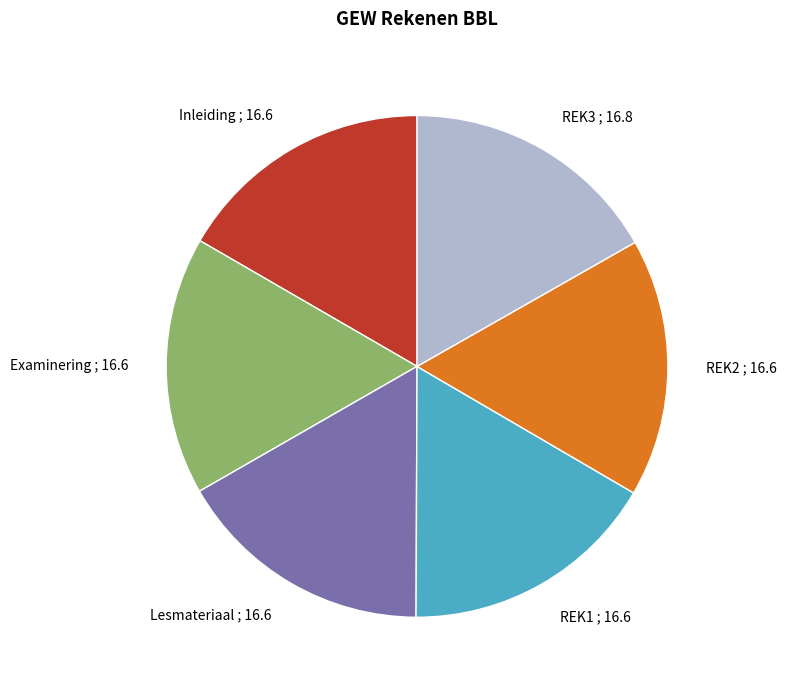

Is Lesmateriaal the majority of the pie?

No